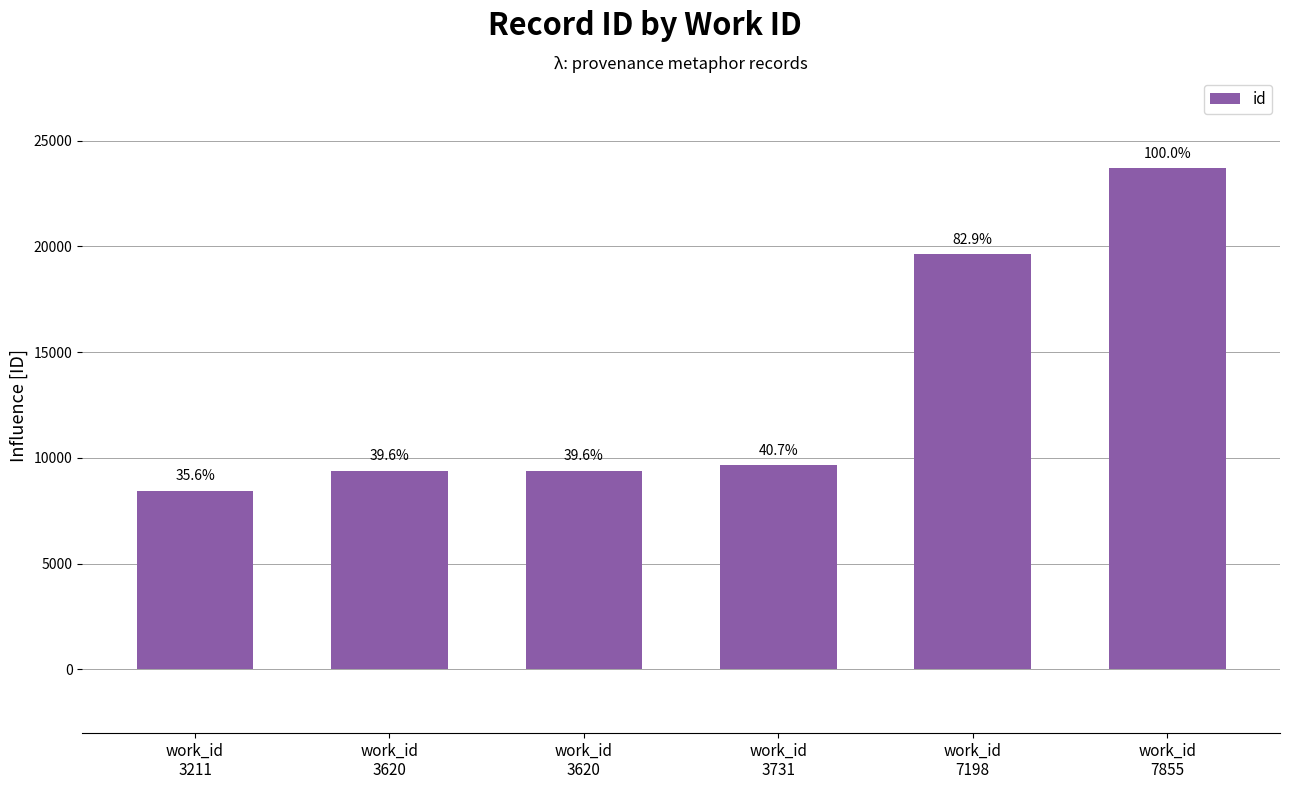

What is the difference between the second highest and minimum values?

11198